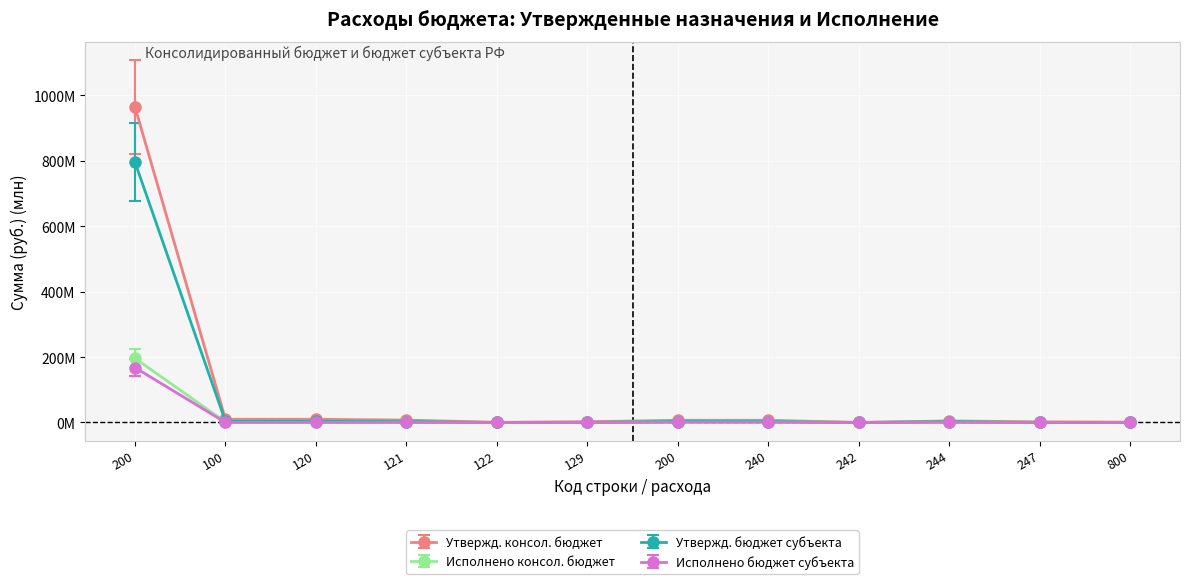

Which series has the largest total across all categories?

Утвержд. консол. бюджет